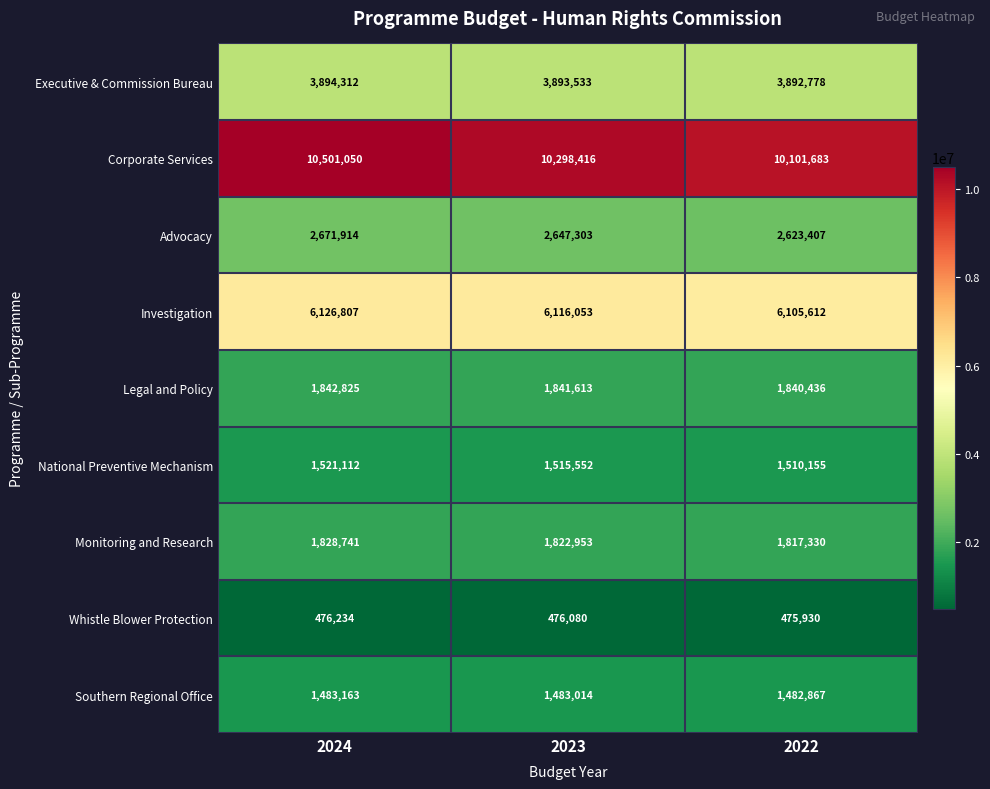

Reading right to left, what are all the values shown in this chart?

Executive & Commission Bureau: 3892778	3893533	3894312
Corporate Services: 10101683	10298416	10501050
Advocacy: 2623407	2647303	2671914
Investigation: 6105612	6116053	6126807
Legal and Policy: 1840436	1841613	1842825
National Preventive Mechanism: 1510155	1515552	1521112
Monitoring and Research: 1817330	1822953	1828741
Whistle Blower Protection: 475930	476080	476234
Southern Regional Office: 1482867	1483014	1483163